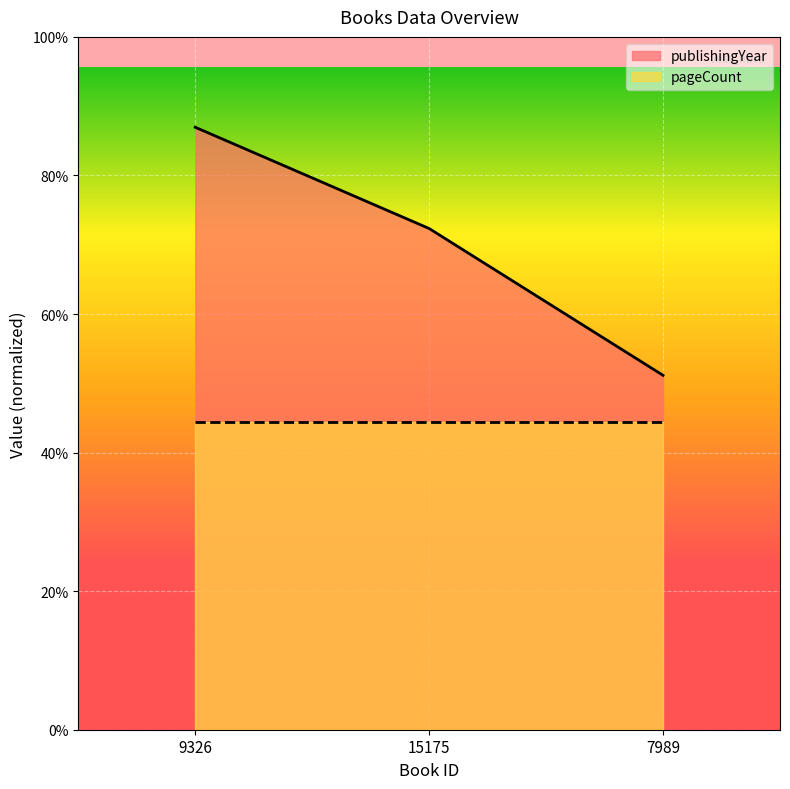

Is it true that the value at 7989 is 36?

False